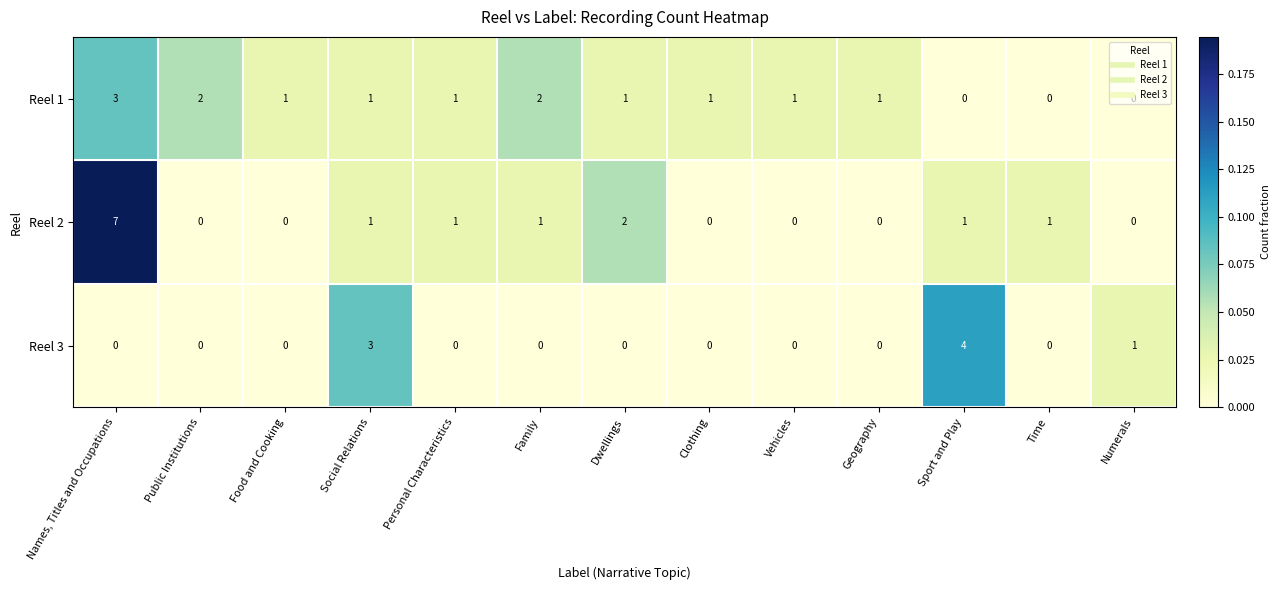

Rank the series by their maximum value, from lowest to highest.

Reel 1, Reel 3, Reel 2